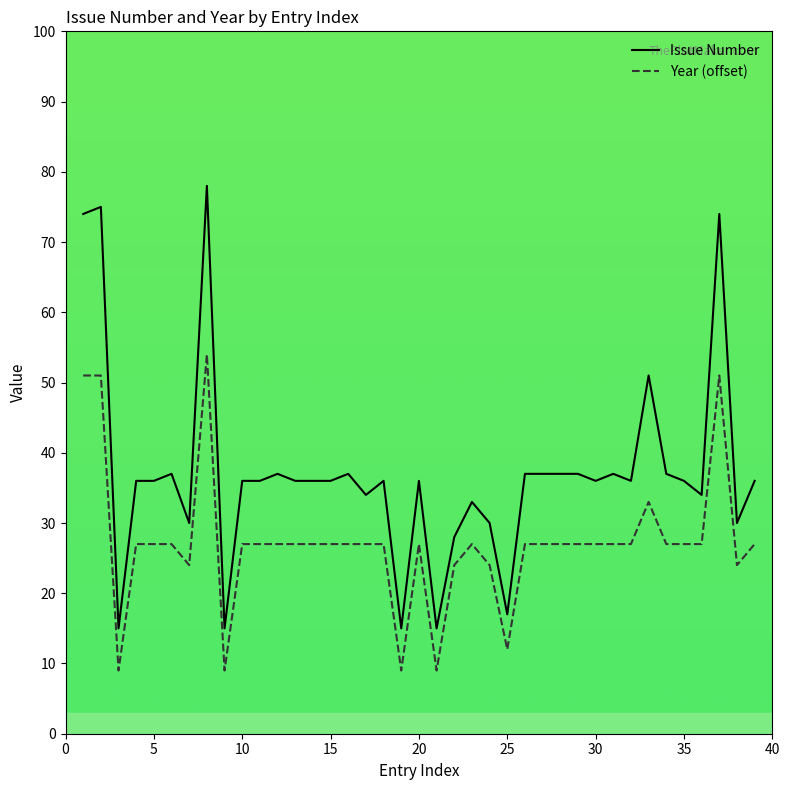

Rank the series by their average value, from highest to lowest.

Issue Number, Year (offset)